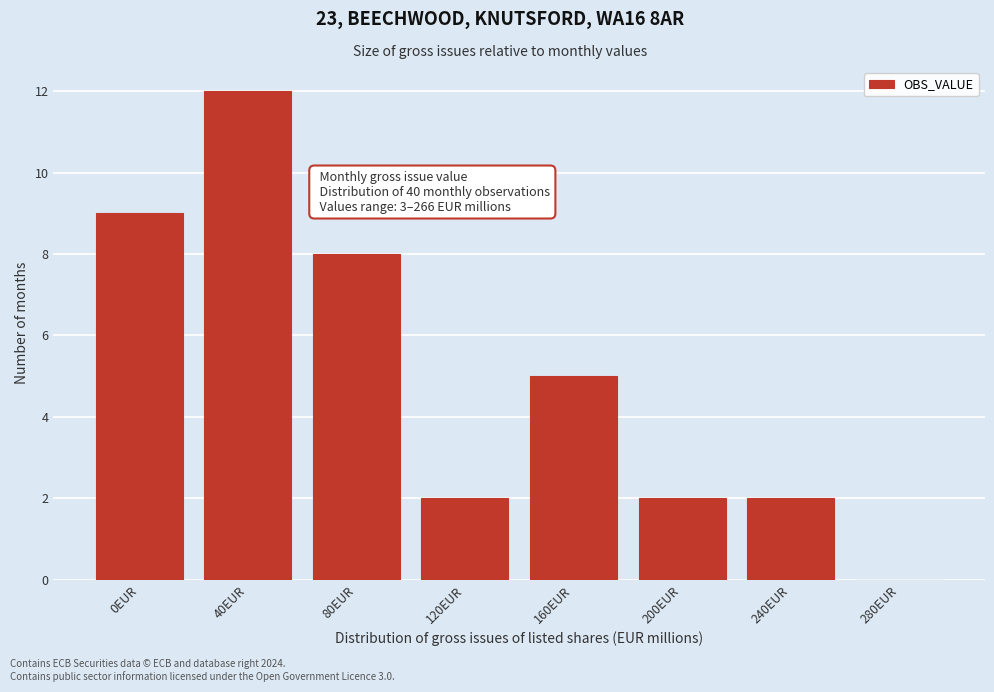

Reading left to right, list all the values displayed in this chart.

0EUR=9	40EUR=12	80EUR=8	120EUR=2	160EUR=5	200EUR=2	240EUR=2	280EUR=0